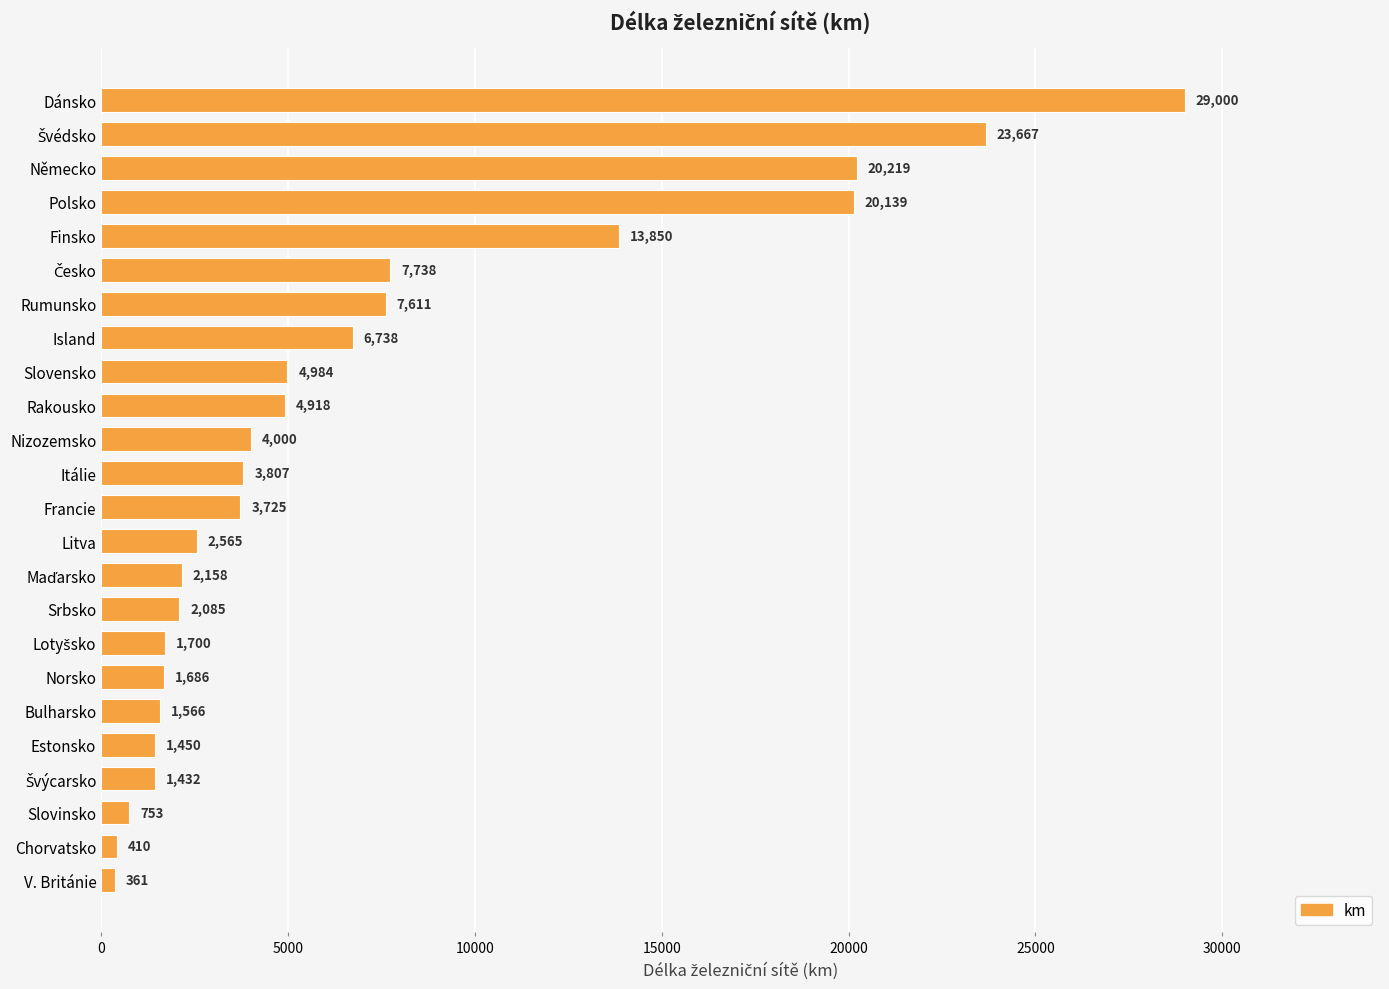

Reading top to bottom, transcribe all the data shown in this chart.

29000	23667	20219	20139	13850	7738	7611	6738	4984	4918	4000	3807	3725	2565	2158	2085	1700	1686	1566	1450	1432	753	410	361